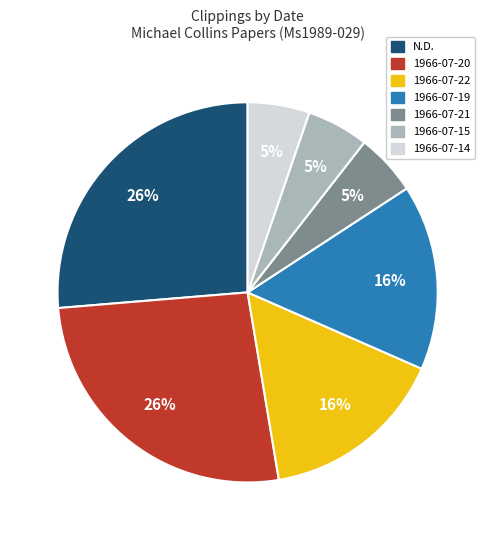

Is there a majority slice in this chart?

No